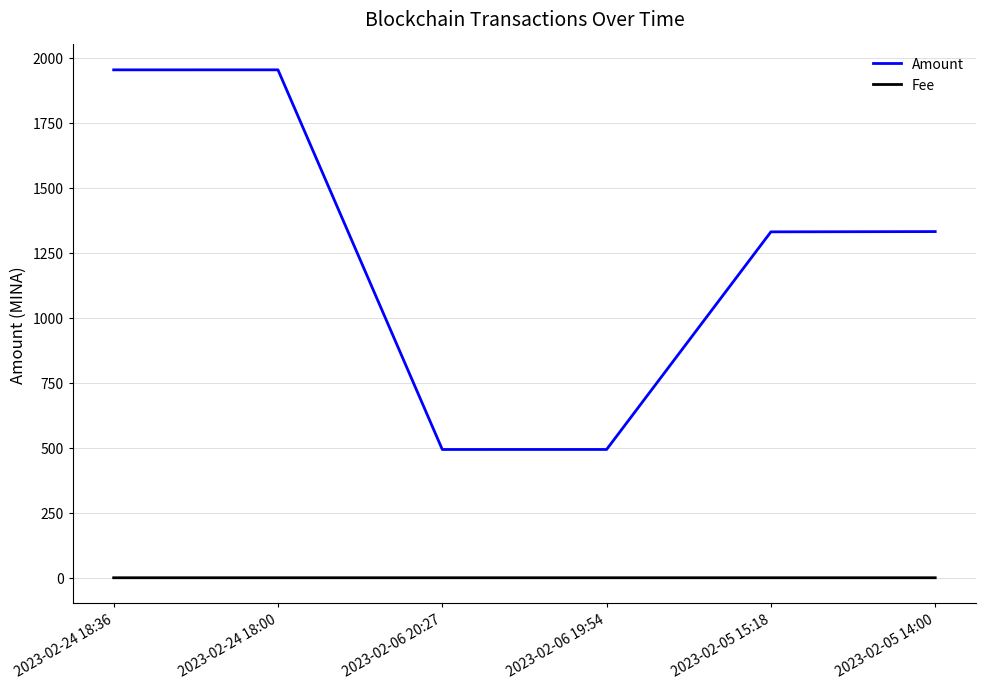

At how many categories does at least one series exceed 94?

6